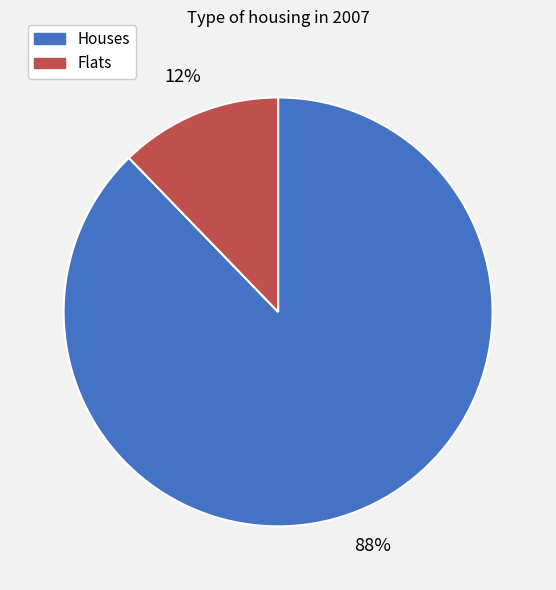

Is there a majority slice in this chart?

Yes